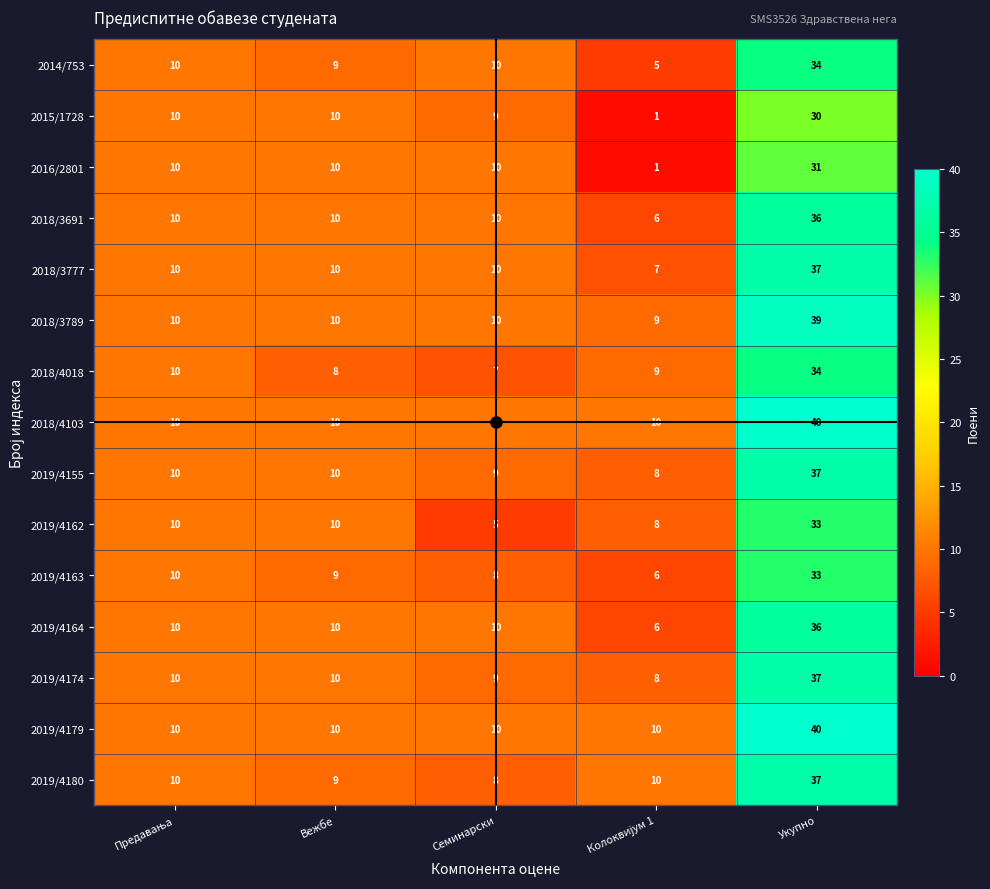

The 2018/3691 series shows 5 at Семинарски. True or false?

False